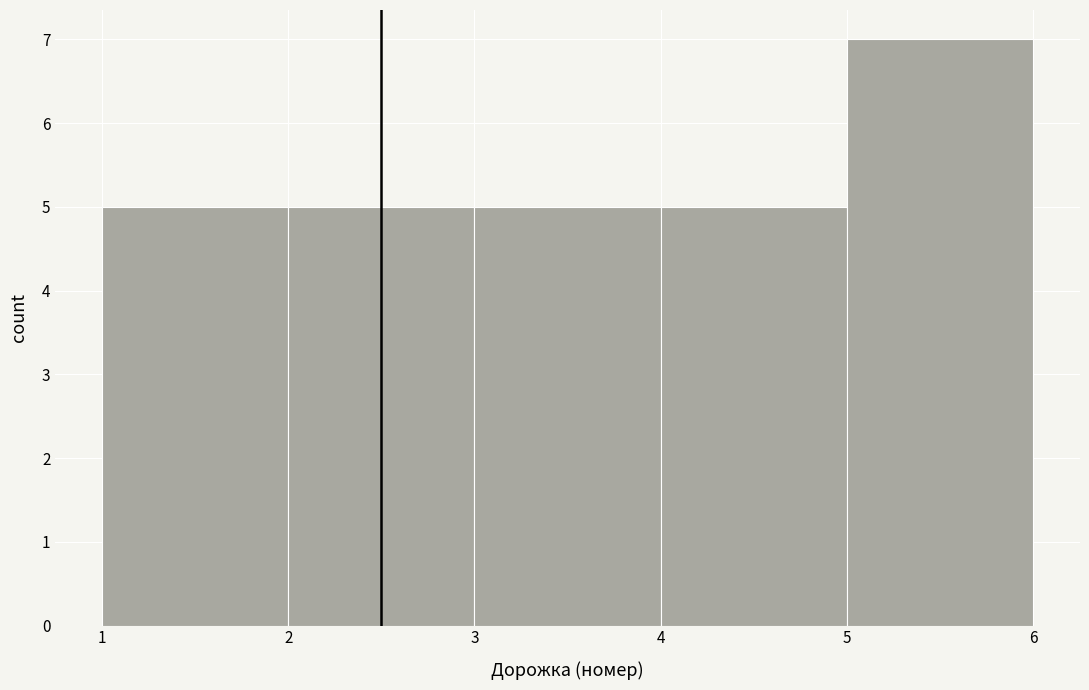

Reading left to right, transcribe this chart: for each bar, give the range it covers on the x-axis and its height. The values are not printed on the chart, so give them approximately, as read against the axis.

1 to 2: 5
2 to 3: 5
3 to 4: 5
4 to 5: 5
5 to 6: 7